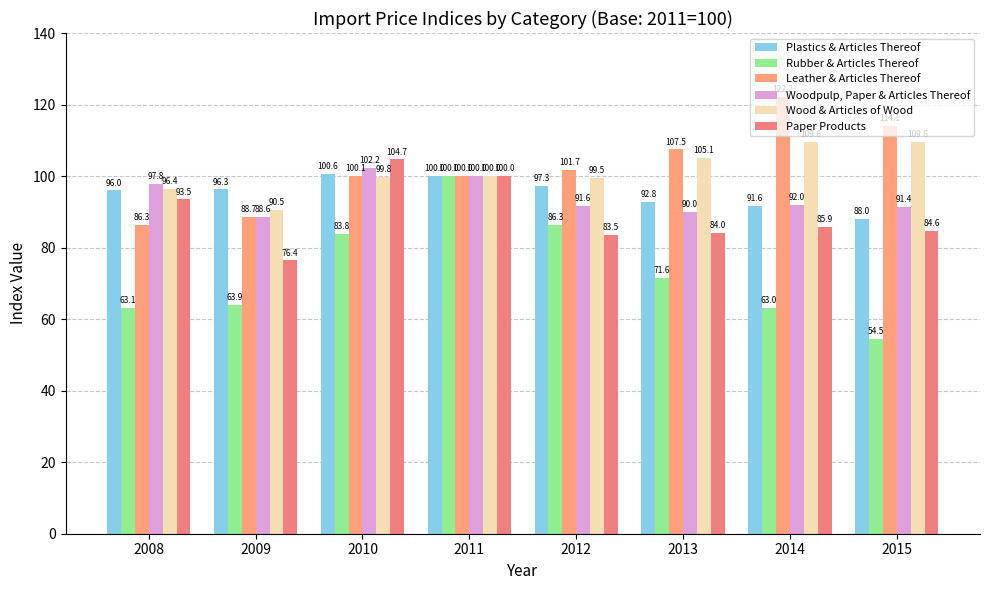

Reading right to left, list all the values displayed in this chart.

Plastics & Articles Thereof: 2015=88.0	2014=91.6	2013=92.8	2012=97.3	2011=100.0	2010=100.6	2009=96.3	2008=96.0
Rubber & Articles Thereof: 2015=54.5	2014=63.0	2013=71.6	2012=86.3	2011=100.0	2010=83.8	2009=63.9	2008=63.1
Leather & Articles Thereof: 2015=114.1	2014=122.2	2013=107.5	2012=101.7	2011=100.0	2010=100.1	2009=88.7	2008=86.3
Woodpulp, Paper & Articles Thereof: 2015=91.4	2014=92.0	2013=90.0	2012=91.6	2011=100.0	2010=102.2	2009=88.6	2008=97.8
Wood & Articles of Wood: 2015=109.6	2014=109.6	2013=105.1	2012=99.5	2011=100.0	2010=99.8	2009=90.5	2008=96.4
Paper Products: 2015=84.6	2014=85.9	2013=84.0	2012=83.5	2011=100.0	2010=104.7	2009=76.4	2008=93.5